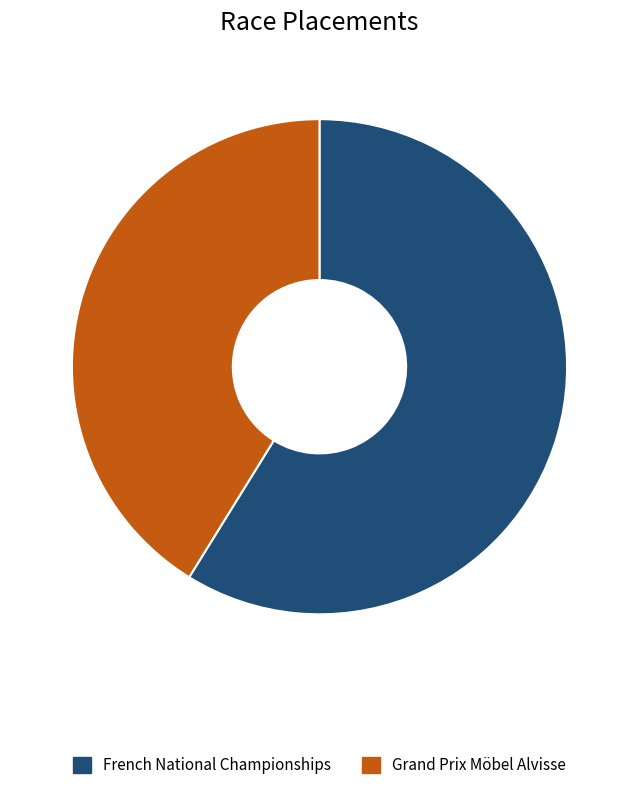

The French National Championships slice represents 51% of the pie. True or false?

False